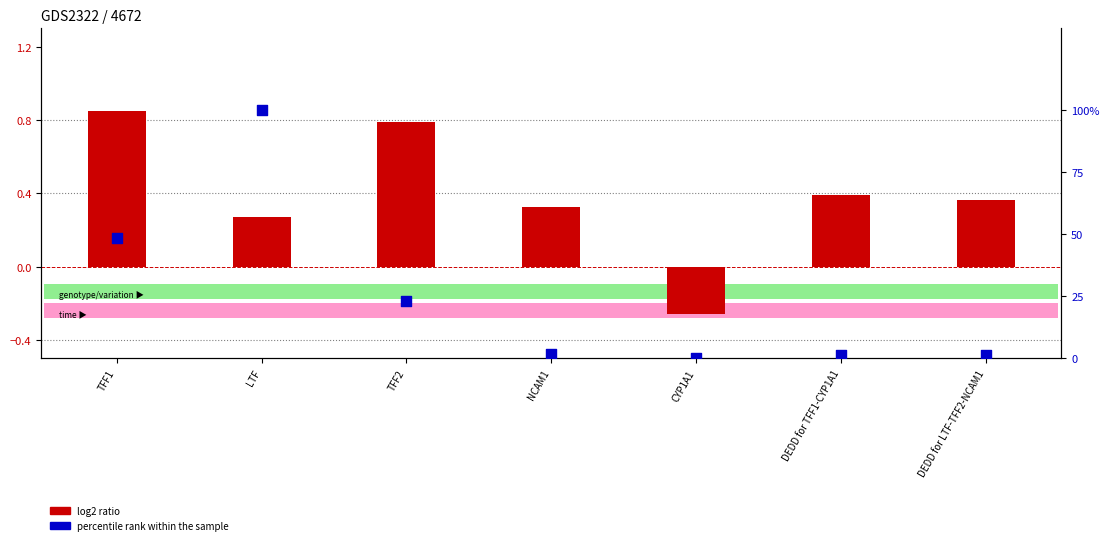

At how many categories does at least one series exceed 1?

6